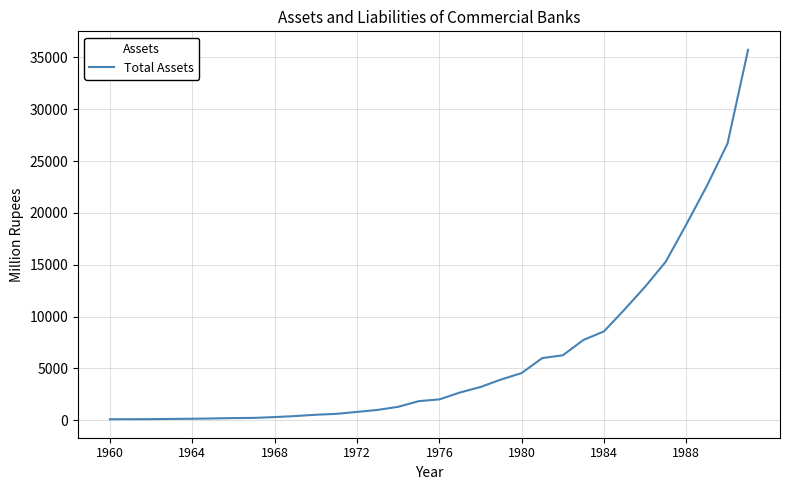

What is the difference between the maximum and minimum values?

35652.9